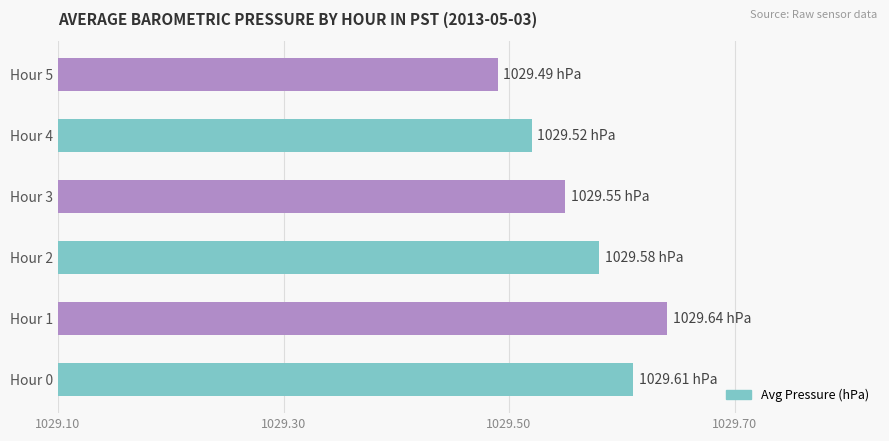

What is the difference between the maximum and minimum values?

0.2